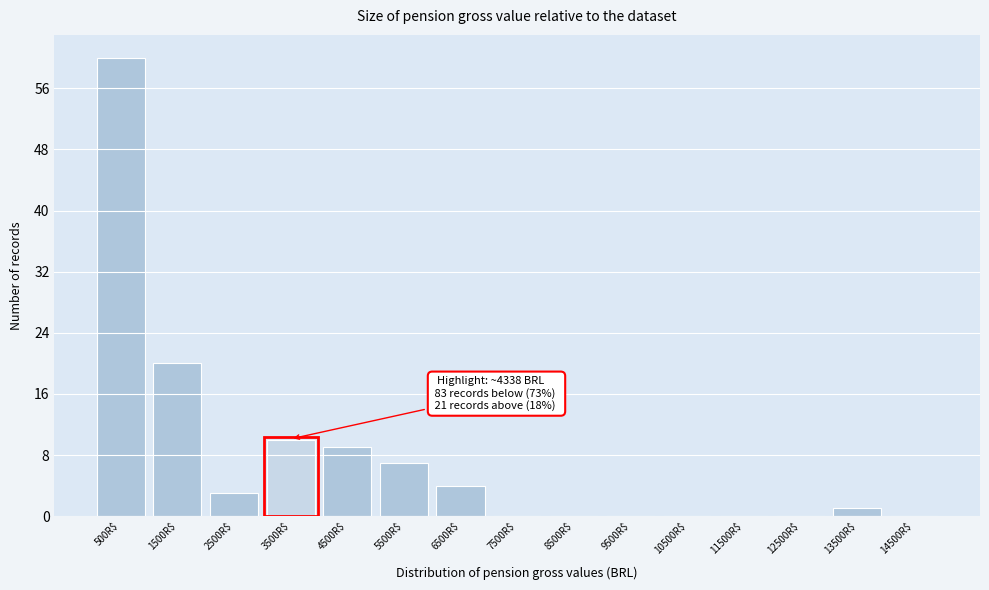

At which category does the chart reach its peak across all series?

500R$